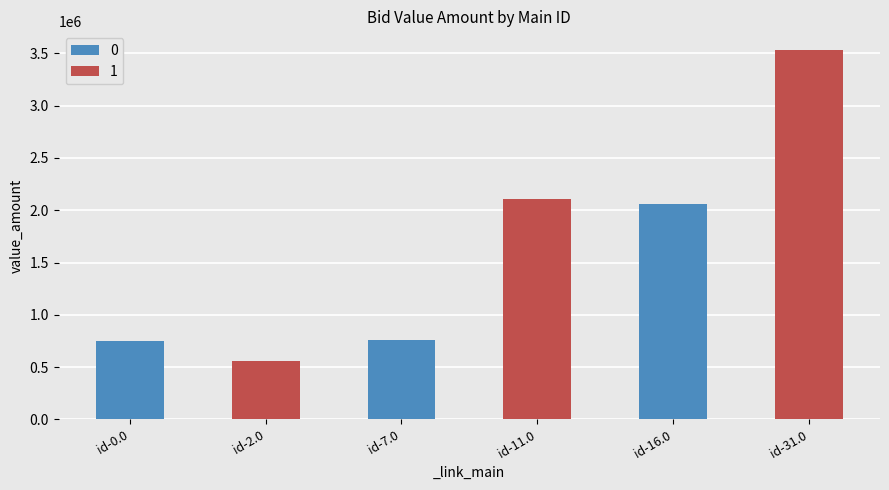

What position from the left is id-11.0?

4